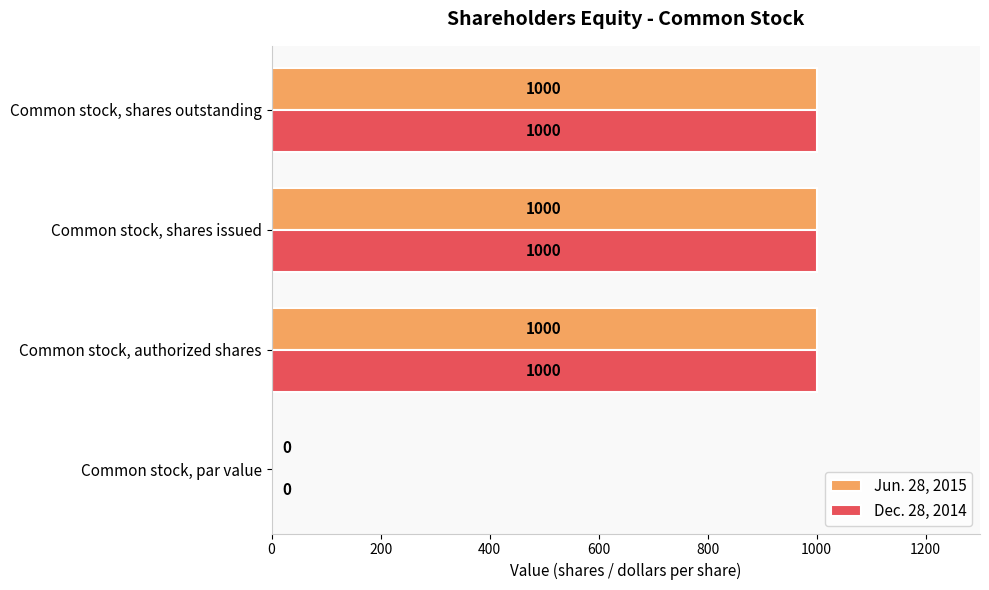

What is the sum of the Jun. 28, 2015 values at Common stock, authorized shares and Common stock, shares issued?

2000